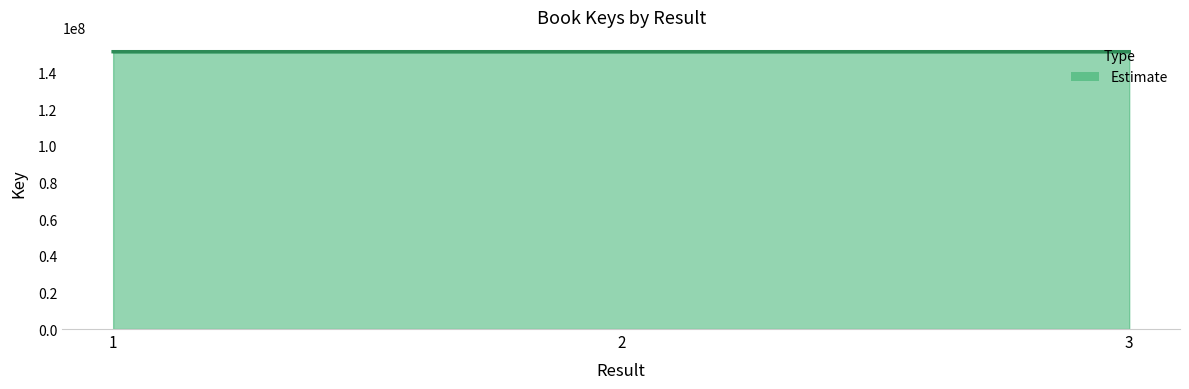

Does the chart display data point markers on the line(s)?

No